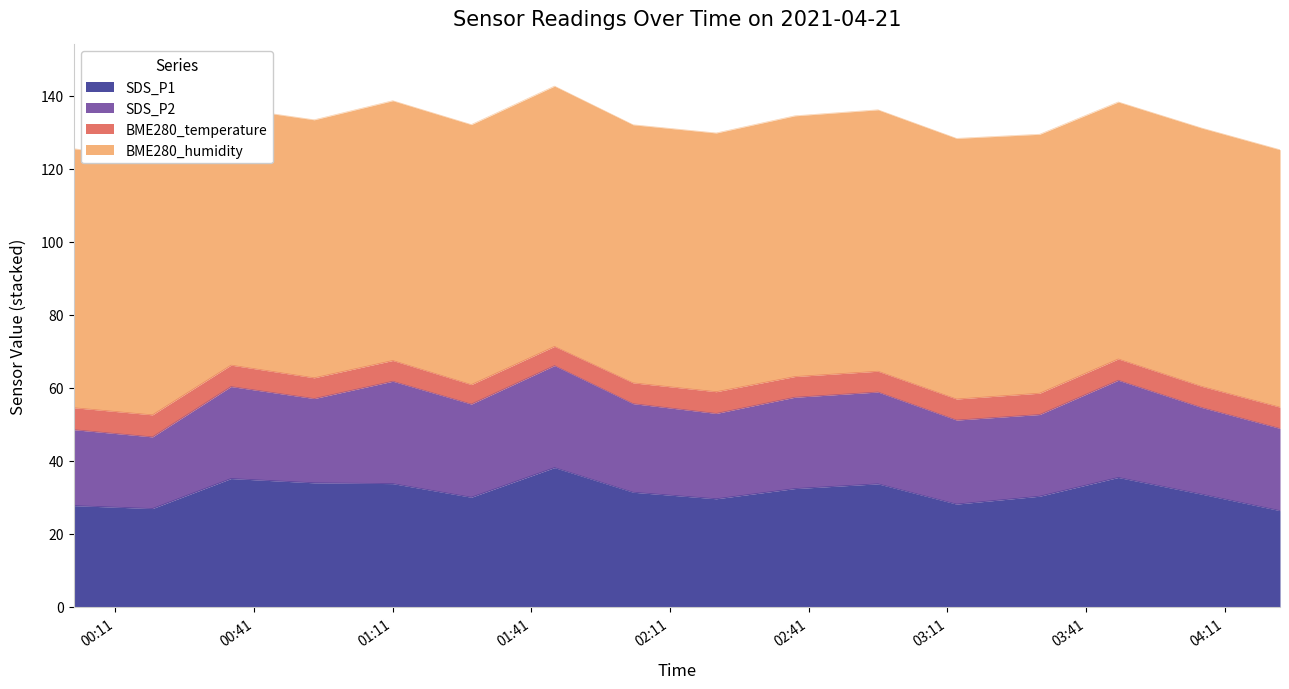

Which category has the lowest value across all series?

2021/04/21 01:46